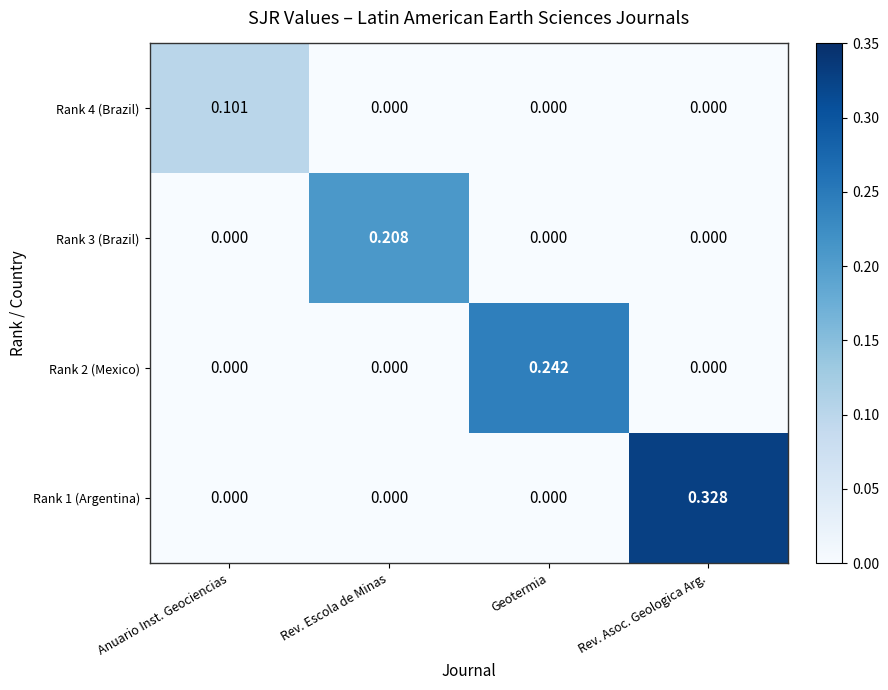

Which category has the highest value across all series?

Rev. Asoc. Geologica Arg.